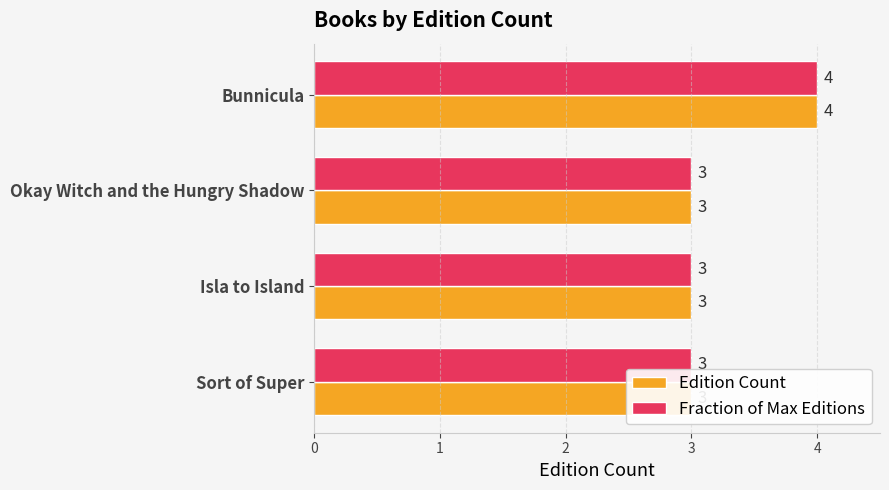

Does the chart contain any negative values?

No